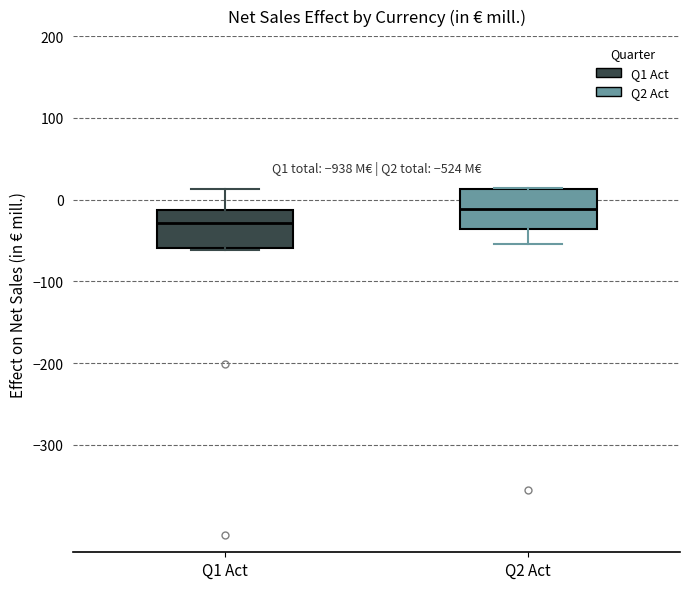

Which box has the lowest median line?

Q1 Act